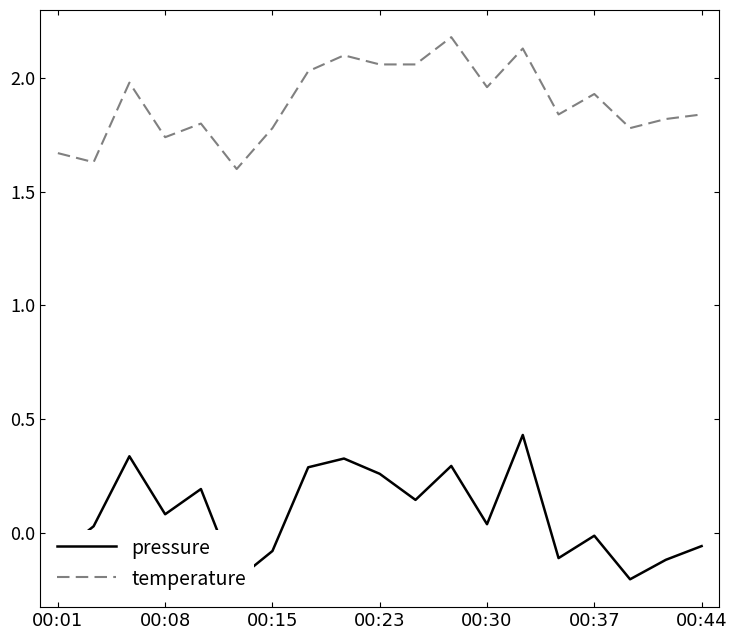

The temperature series shows 2.5 at 00:08. True or false?

False